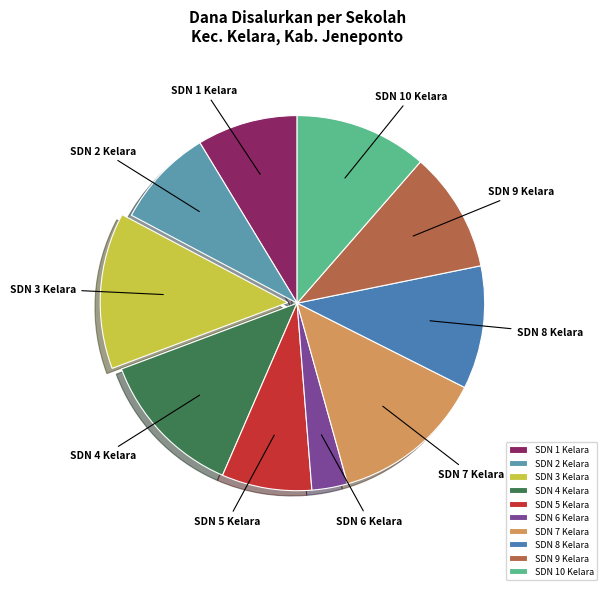

Do SDN 8 Kelara and SDN 10 Kelara together represent more than half of the pie?

No